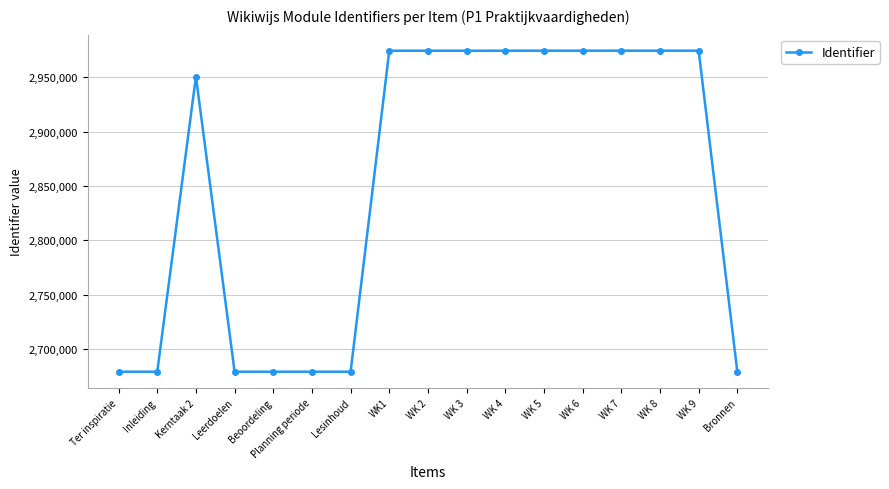

True or false: there are more than 1 points higher than both neighbors.

True